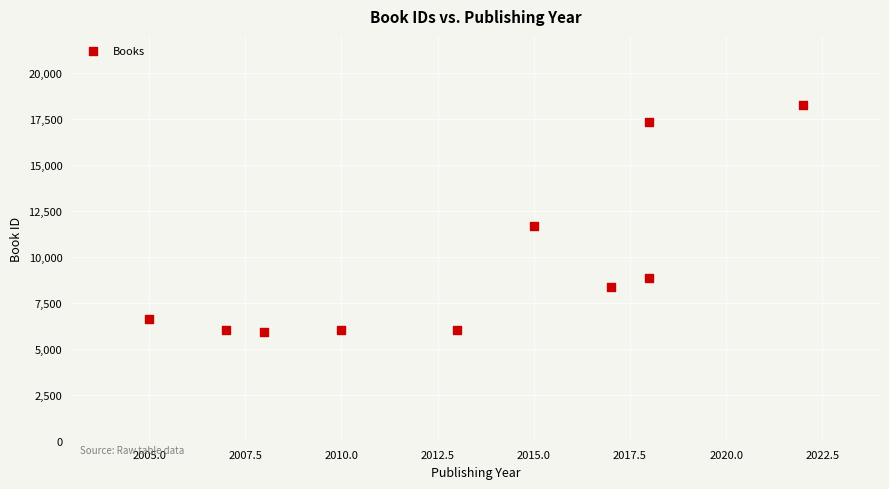

What is the range of X values (max minus min)?

17